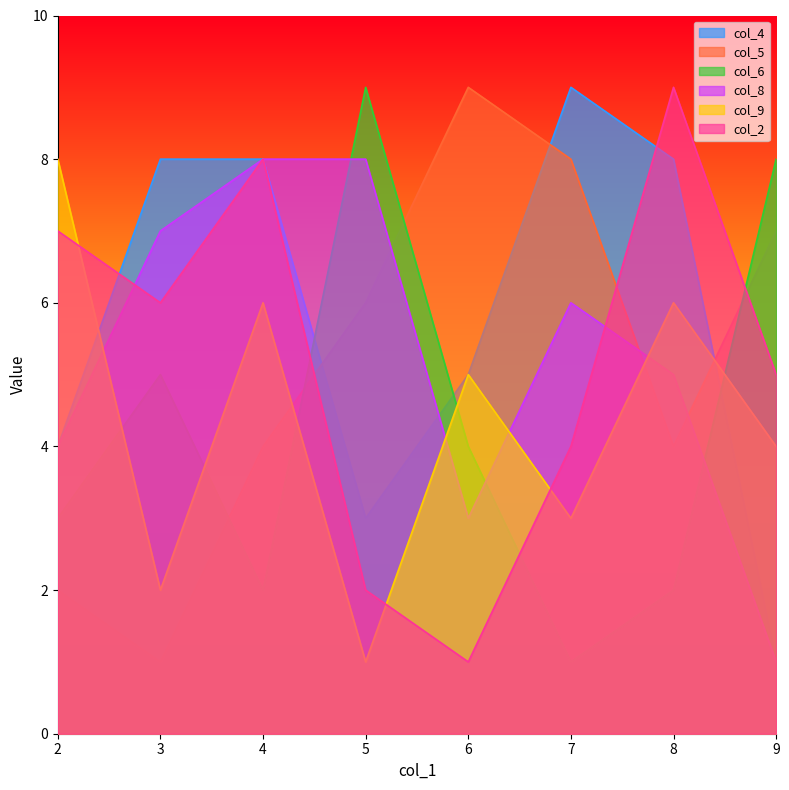

Reading left to right, what are all the values shown in this chart?

col_4: 2=4	3=8	4=8	5=3	6=5	7=9	8=8	9=1
col_5: 2=2	3=1	4=4	5=6	6=9	7=8	8=4	9=7
col_6: 2=3	3=5	4=2	5=9	6=4	7=1	8=2	9=8
col_8: 2=4	3=7	4=8	5=8	6=3	7=6	8=5	9=1
col_9: 2=8	3=2	4=6	5=1	6=5	7=3	8=6	9=4
col_2: 2=7	3=6	4=8	5=2	6=1	7=4	8=9	9=5